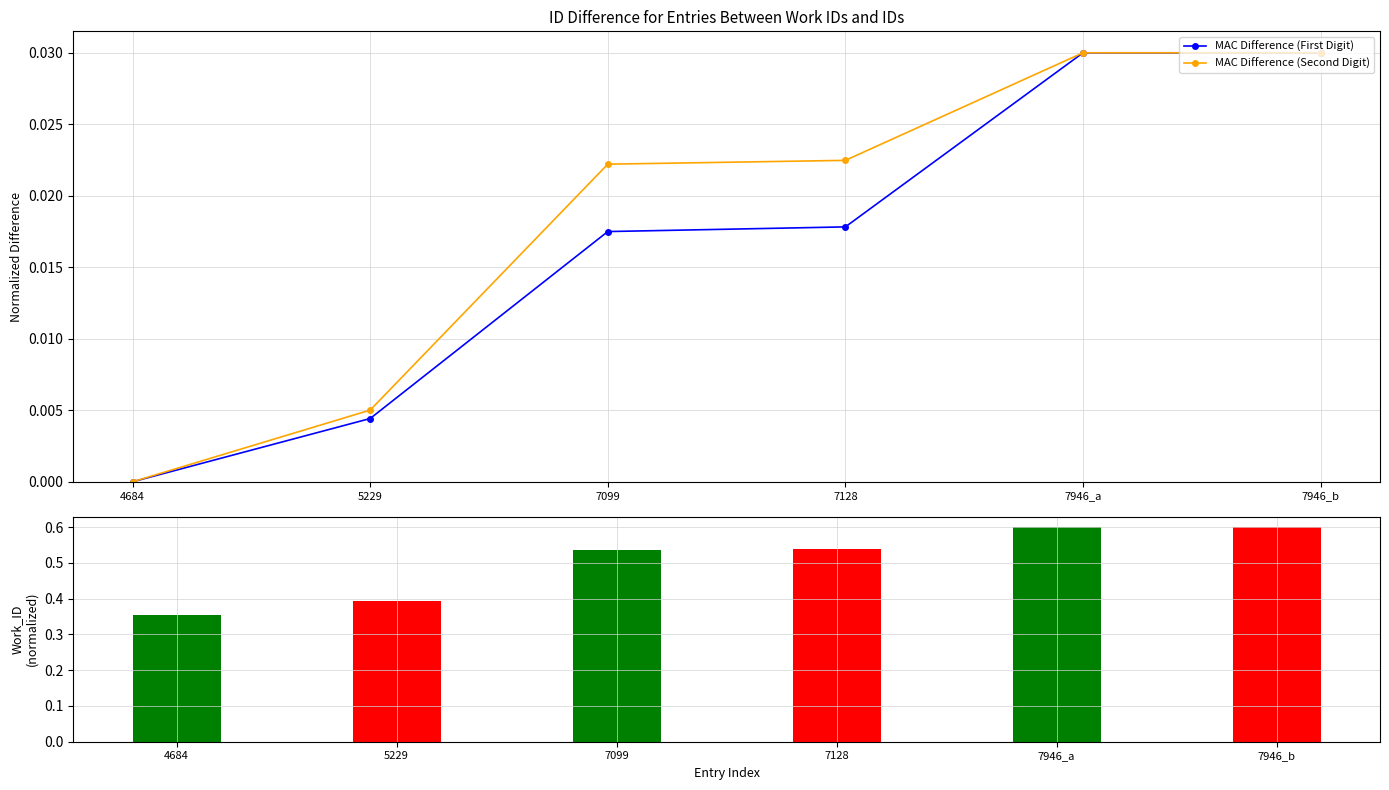

What position from the left is 7946_a?

5